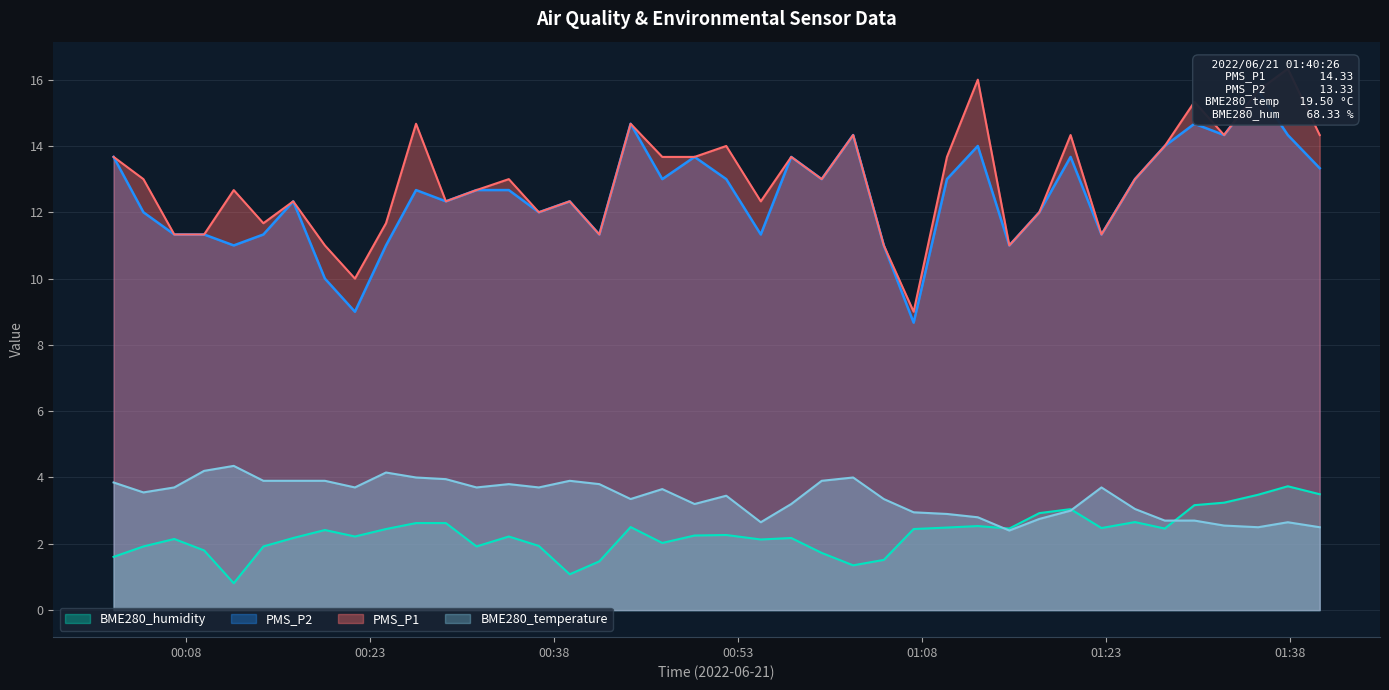

What is the label of the 34th point from the left?

2022/06/21 01:25:22